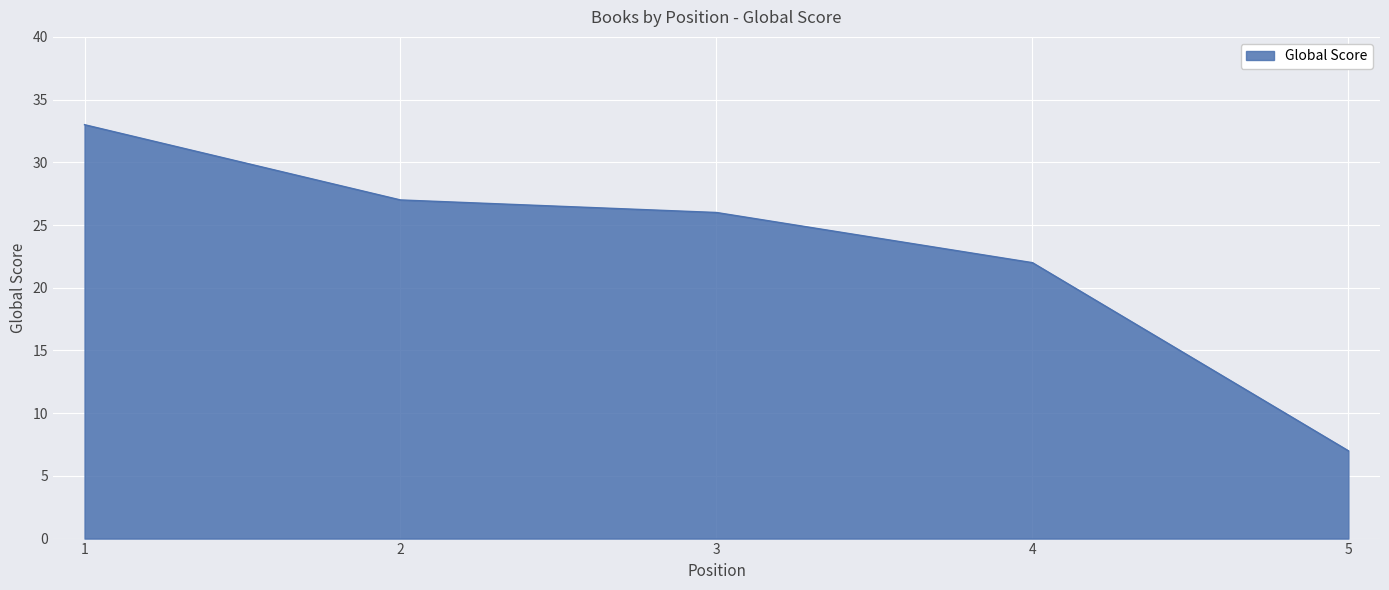

The chart shows a value of 27 at 2. True or false?

True